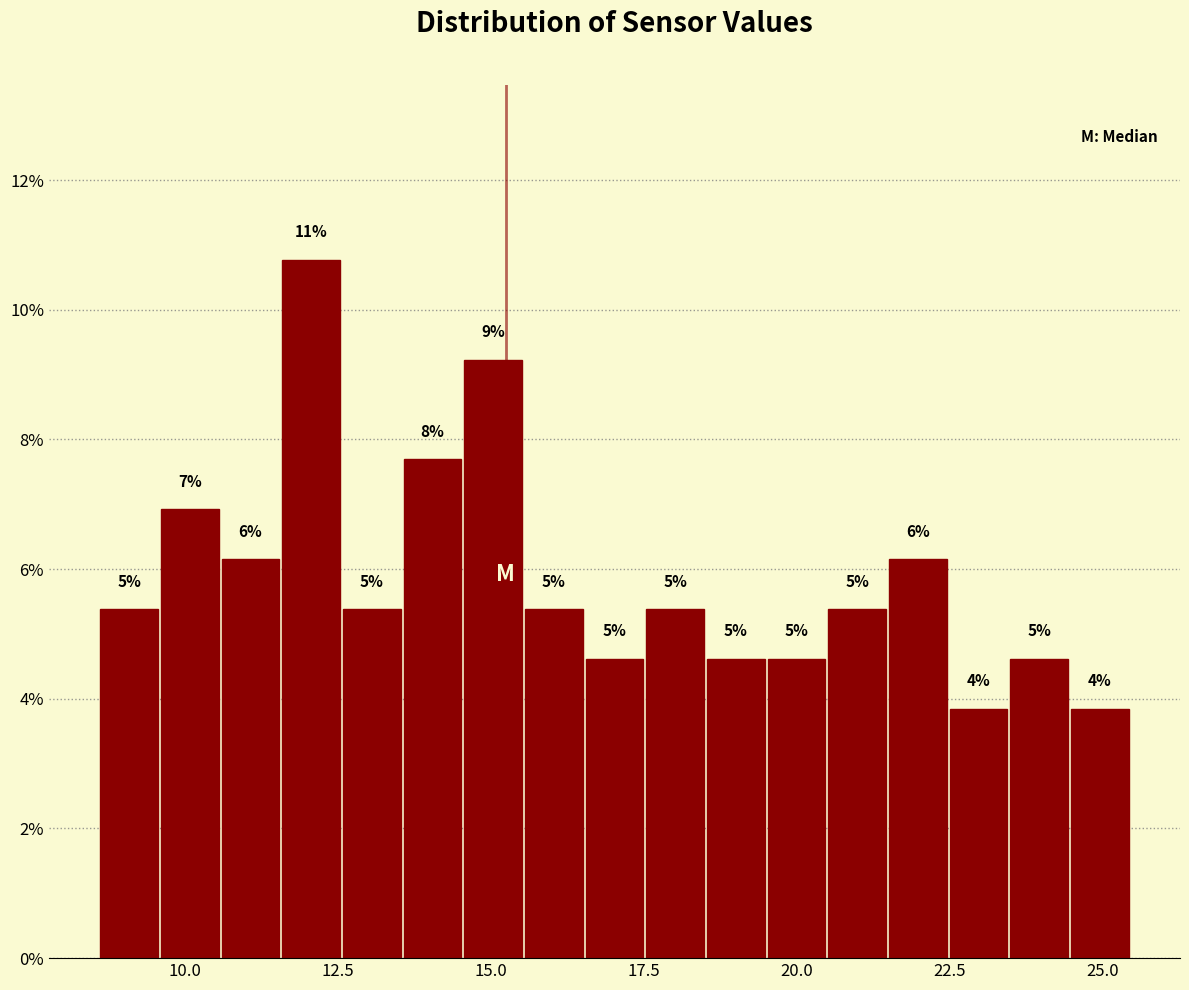

Around what value on the x-axis is the tallest bar? Give the approximate position of its centre, as read against the axis.

12.0